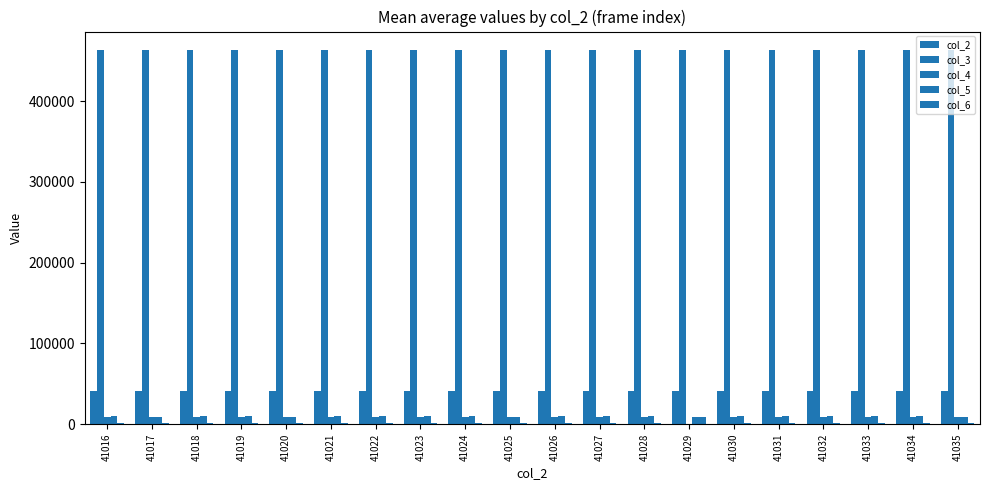

Reading left to right, extract all data points from this chart.

col_2: 41016	41017	41018	41019	41020	41021	41022	41023	41024	41025	41026	41027	41028	41029	41030	41031	41032	41033	41034	41035
col_3: 462744	462756	462767	462778	462789	462801	462812	462823	462834	462846	462857	462868	462880	462891	462902	462913	462925	462936	462947	462959
col_4: 9303	9403	9335	9325	9439	9230	9392	9226	9224	9349	9071	9195	9373	136	9153	9239	9229	9254	9189	9357
col_5: 9597	9486	9598	9588	9460	9649	9576	9678	9653	9487	9725	9640	9671	9497	9747	9692	9678	9610	9679	9554
col_6: 1107	1189	1133	1173	1163	1164	1119	1184	1134	1190	1174	1164	1088	9463	1134	1109	1136	1167	1205	1156